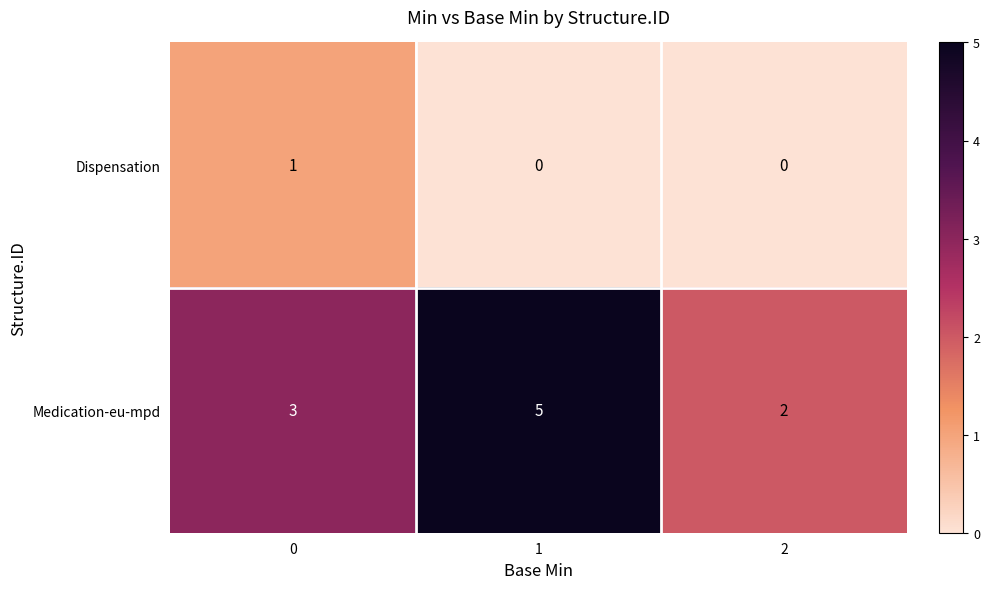

At which category is the sum across all series the highest?

1